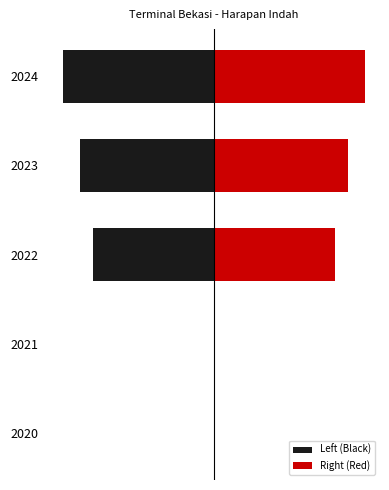

The value of Right (Red) at 2021 is -85283.6. True or false?

False